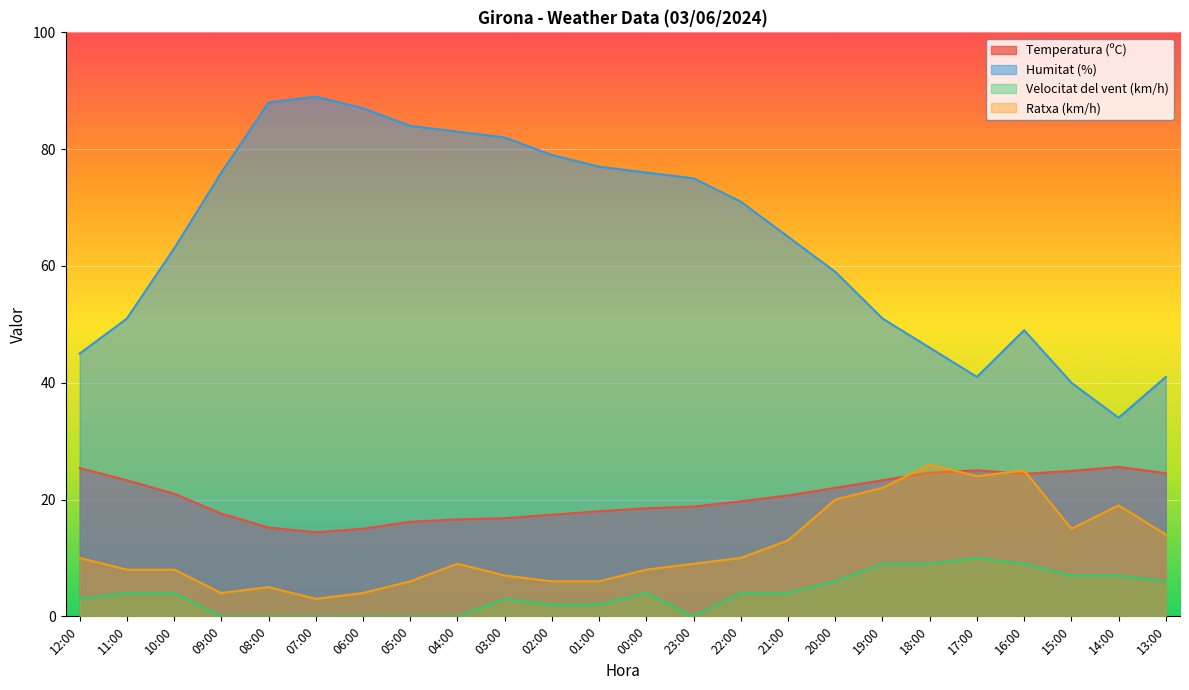

Rank the series by their maximum value, from lowest to highest.

Velocitat del vent (km/h), Temperatura (ºC), Ratxa (km/h), Humitat (%)